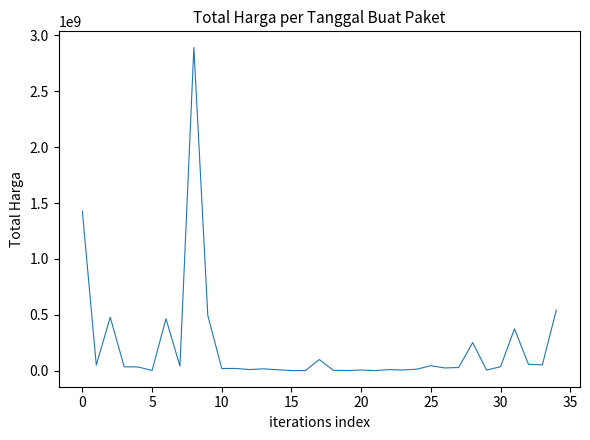

What is the maximum value shown in the chart?

2892122000